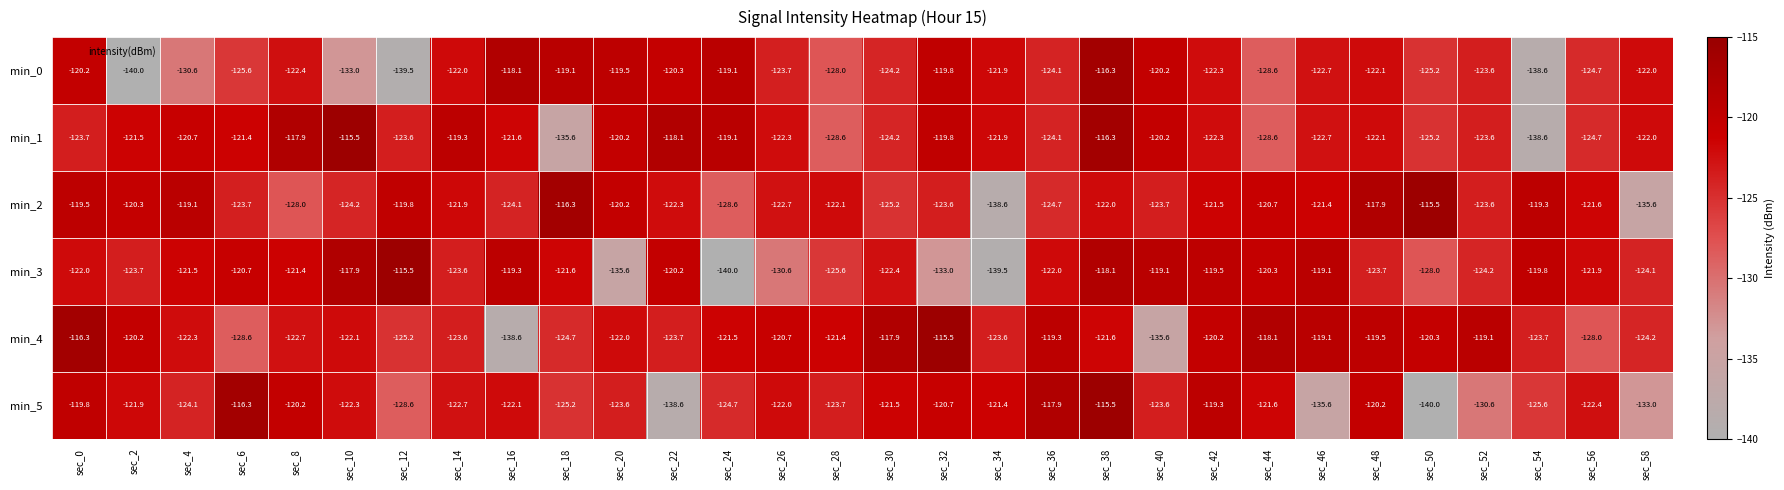

Which series changed the most between sec_0 and sec_12?

min_0